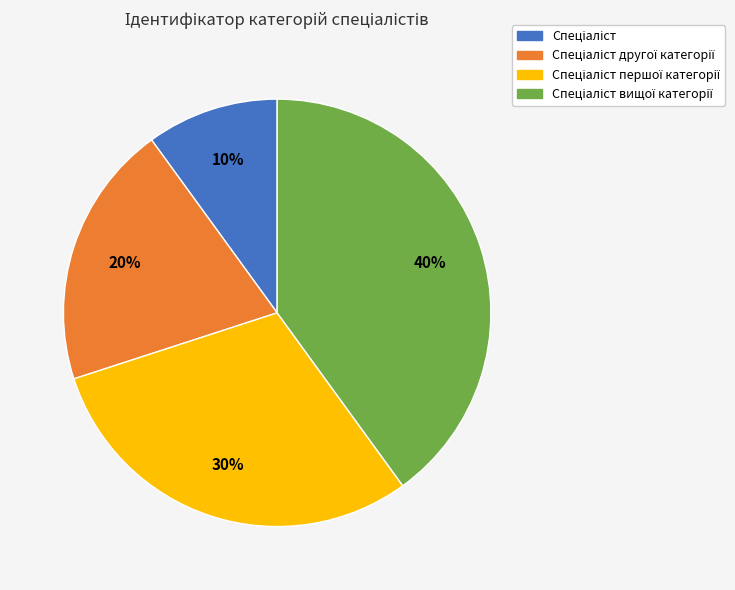

To the nearest percent, what is the difference between the largest and smallest slice percentages?

30%